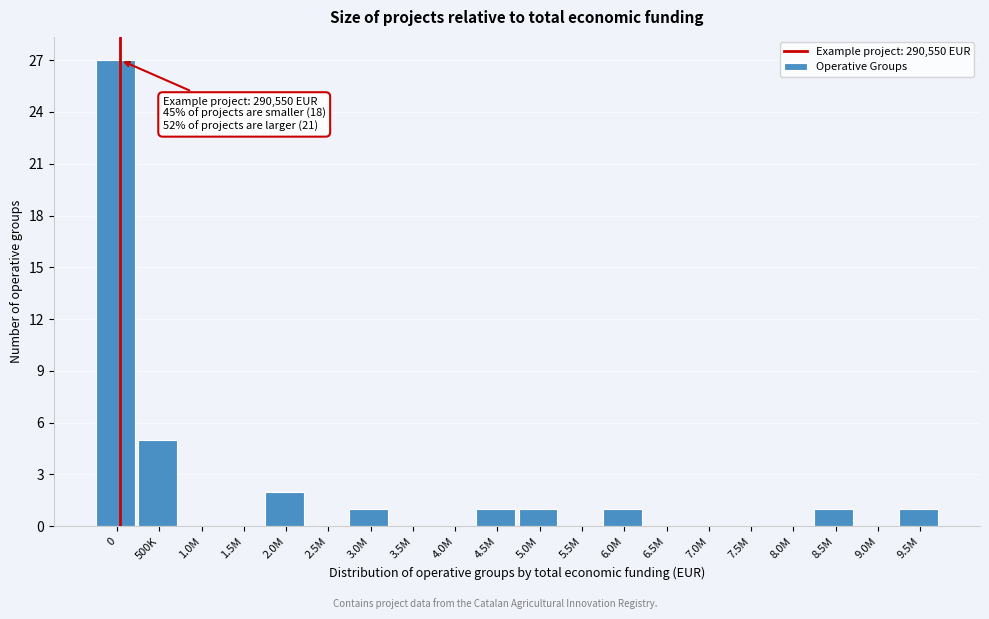

Reading right to left, extract all data points from this chart.

9.5M=1	9.0M=0	8.5M=1	8.0M=0	7.5M=0	7.0M=0	6.5M=0	6.0M=1	5.5M=0	5.0M=1	4.5M=1	4.0M=0	3.5M=0	3.0M=1	2.5M=0	2.0M=2	1.5M=0	1.0M=0	500K=5	0=27